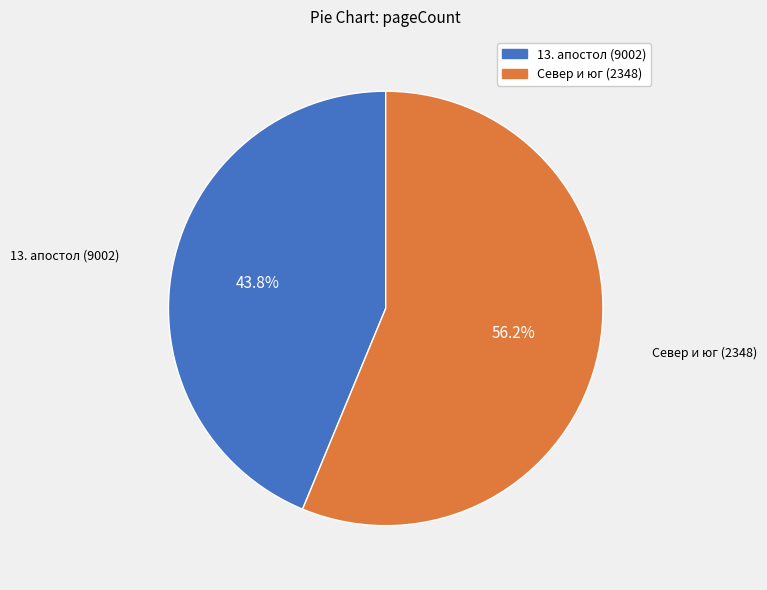

To the nearest percent, what portion does Север и юг (2348) represent?

56%